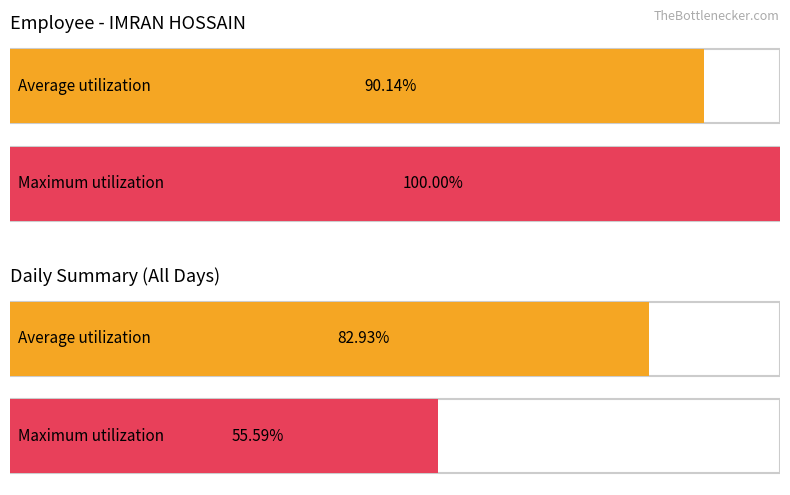

Which series has the largest total across all categories?

Average utilization